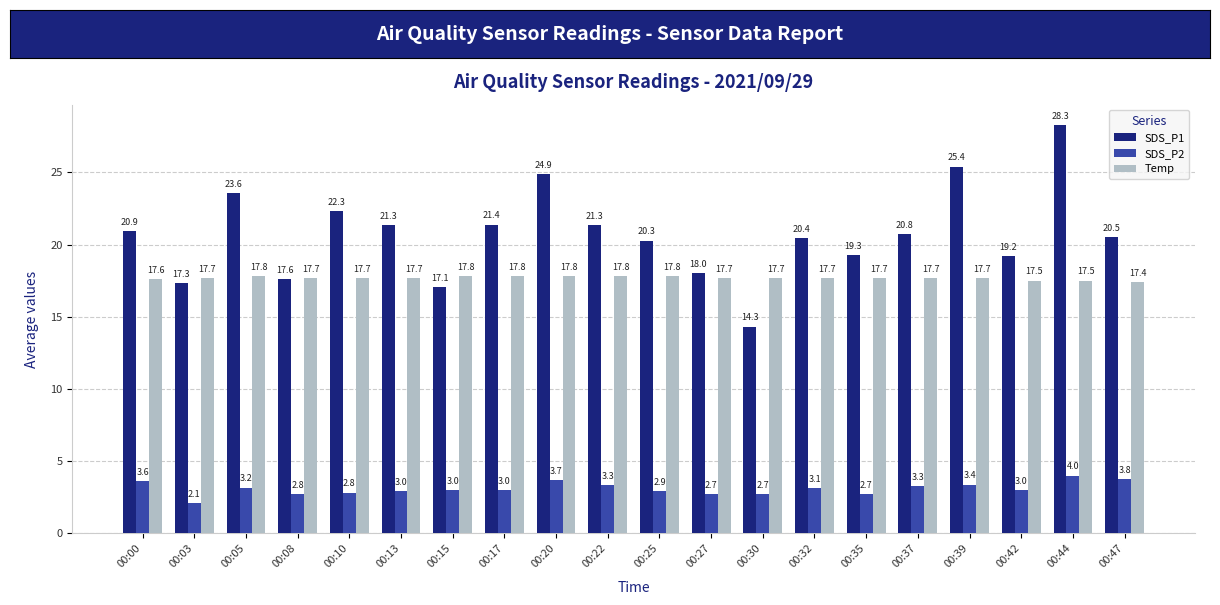

At 00:37, list the series in order from smallest to largest.

SDS_P2, Temp, SDS_P1